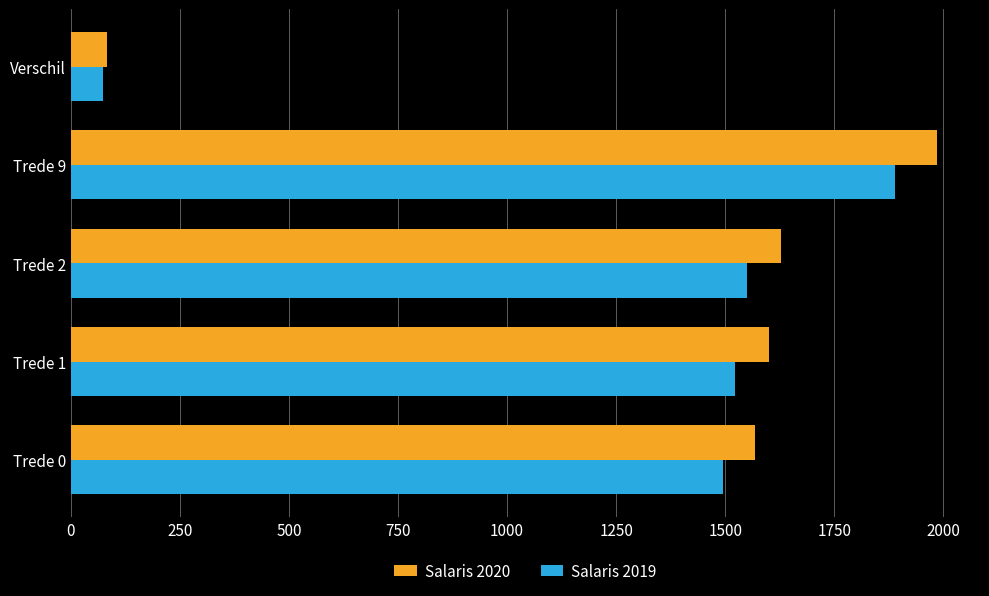

What are all the series names shown in the legend?

Salaris 2020, Salaris 2019